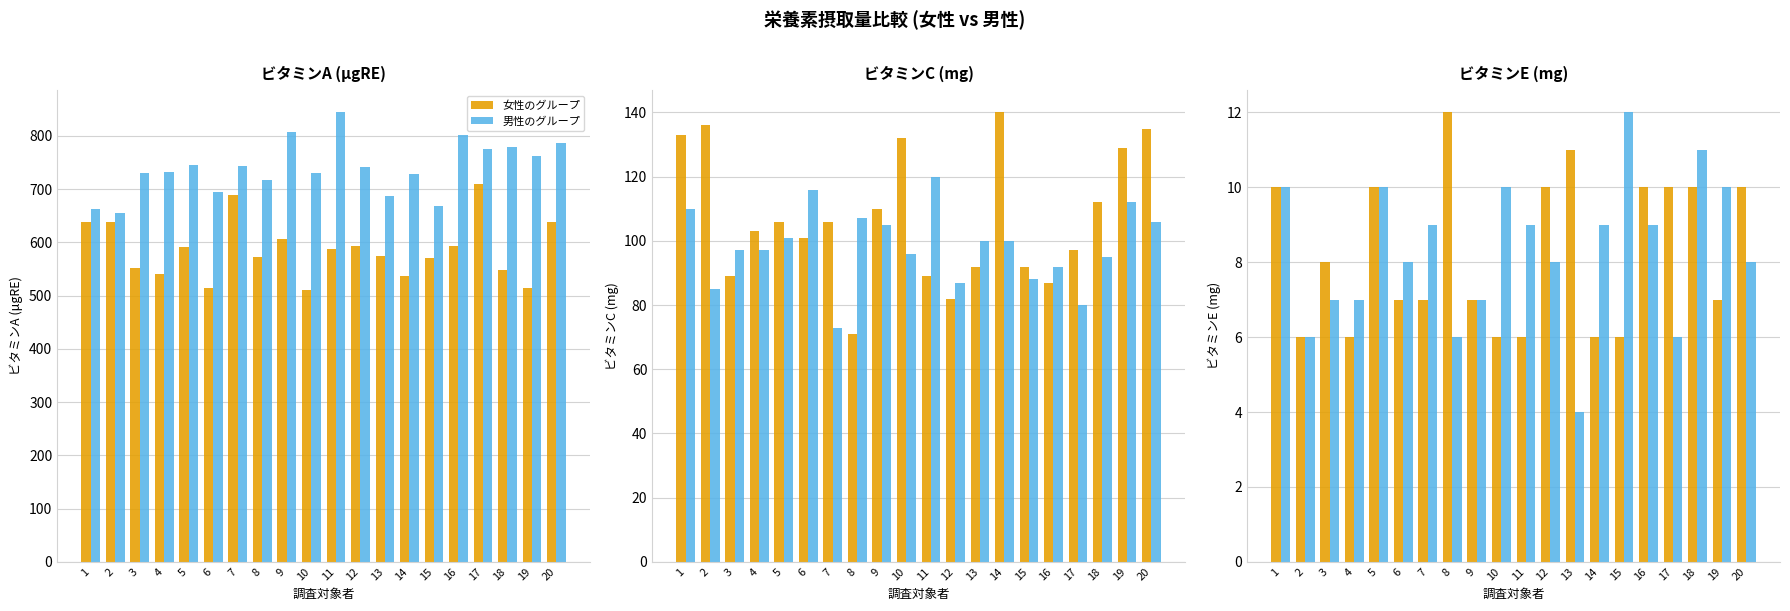

What is the total value across all series at 2?

12